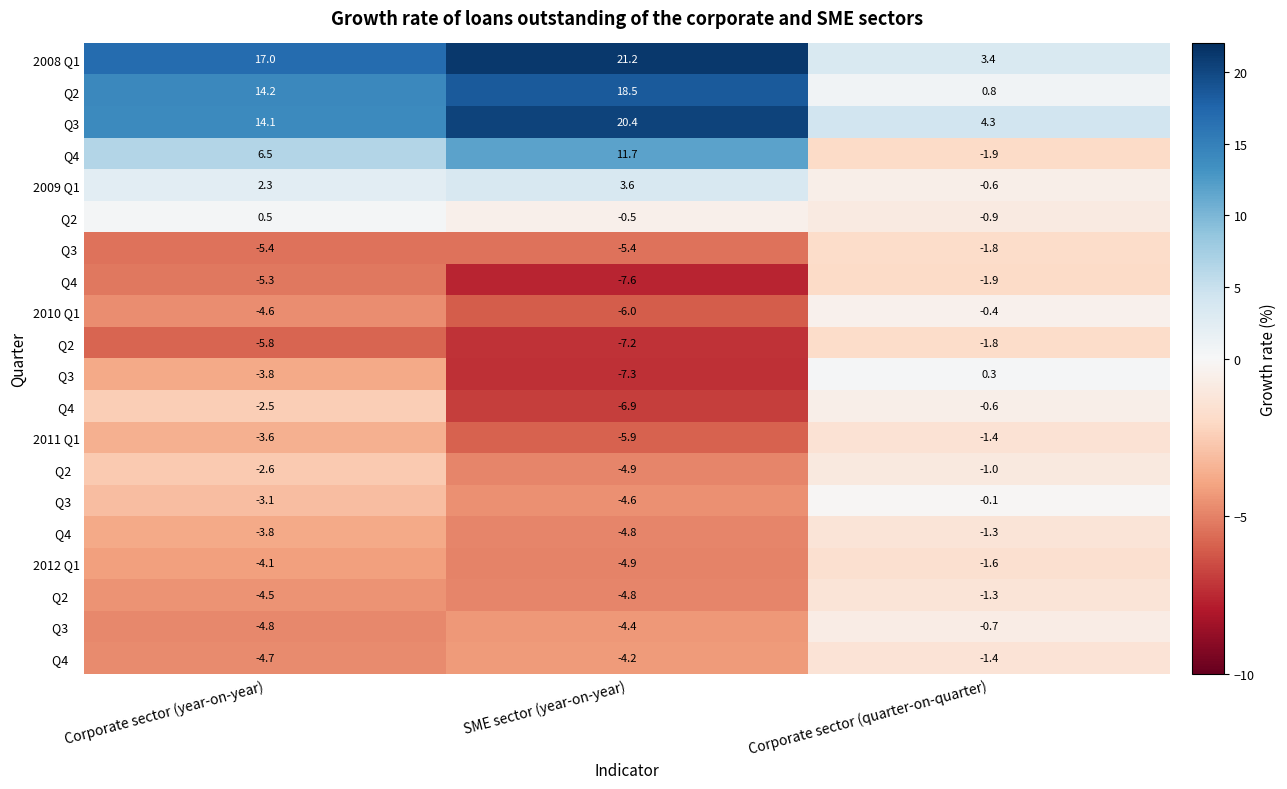

What is the sum of all 2010 Q1 values?

-11.0